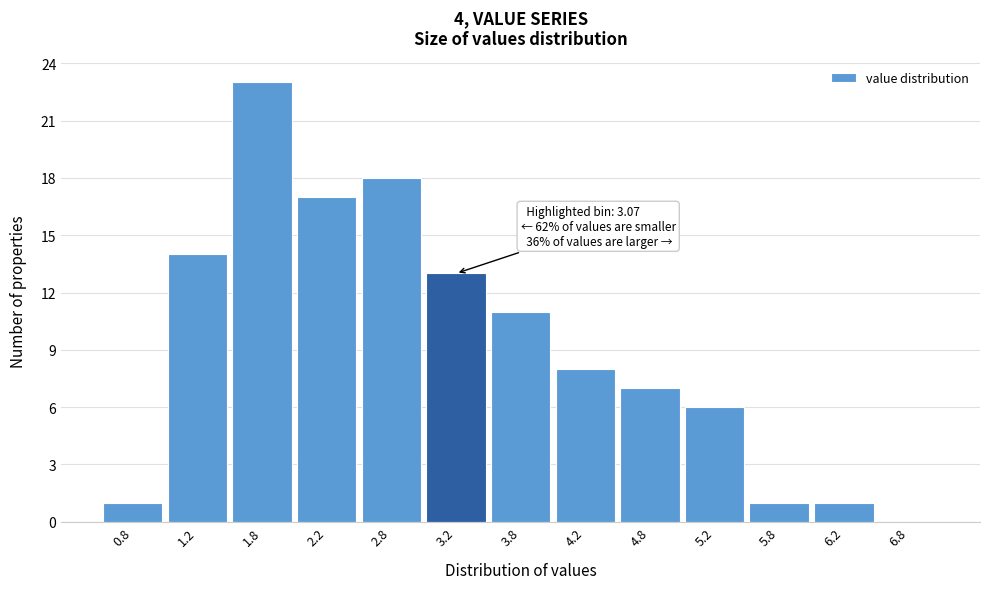

Over which range of the x-axis is the bar tallest?

1.5 to 2.0